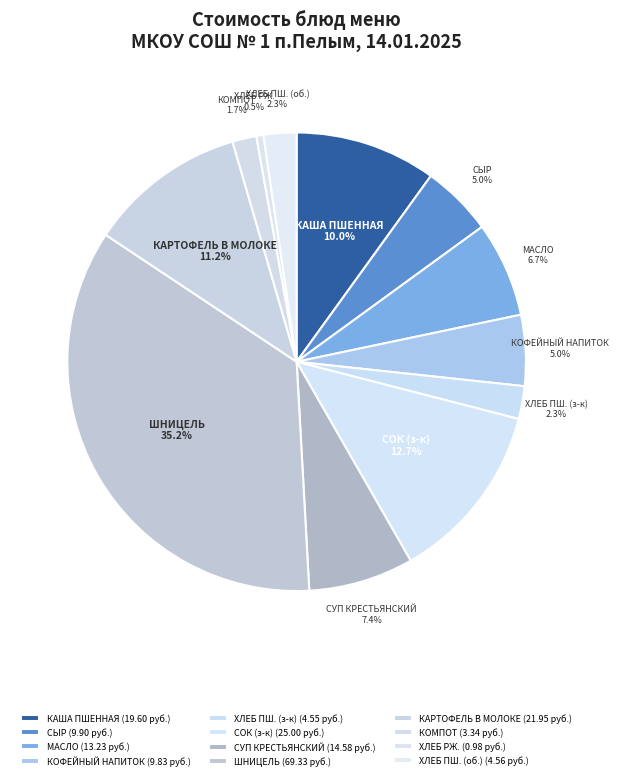

Approximately how many times larger is the value at ХЛЕБ ПШ. (з-к) compared to КОМПОТ?

1.4